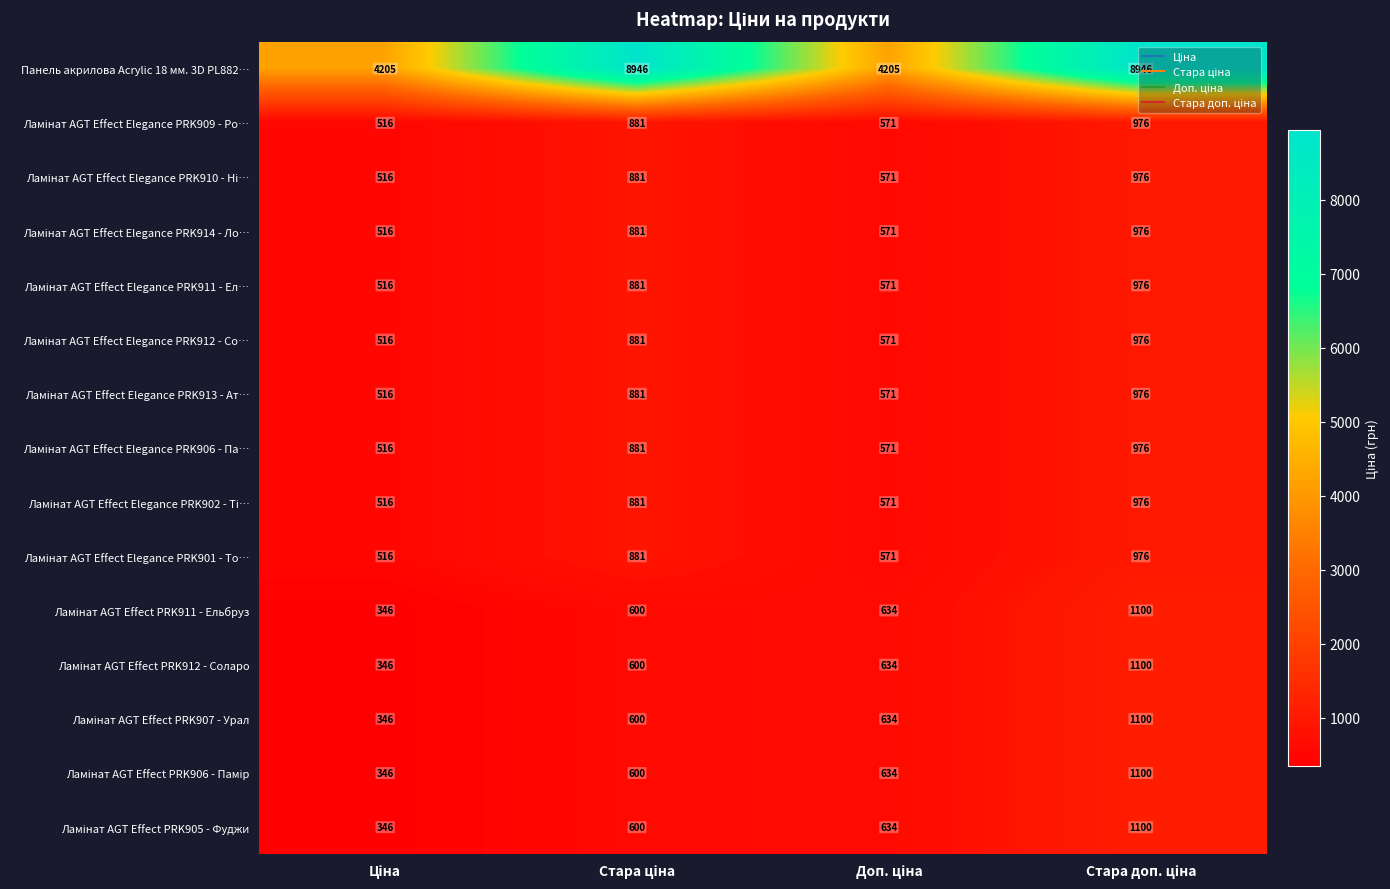

What is the greatest value displayed?

8946